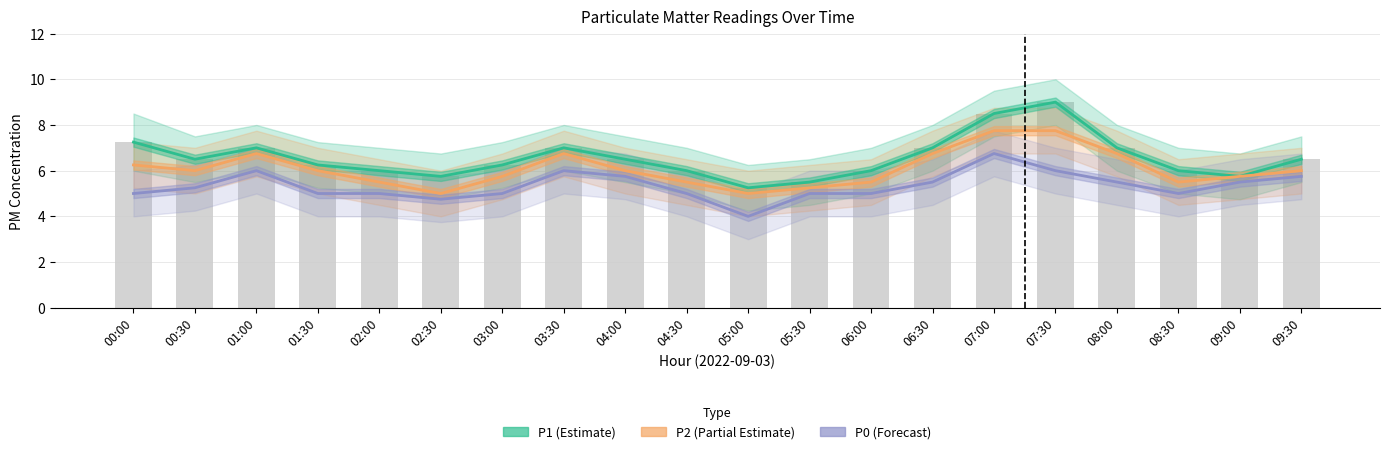

What is the maximum value shown in the chart?

9.0